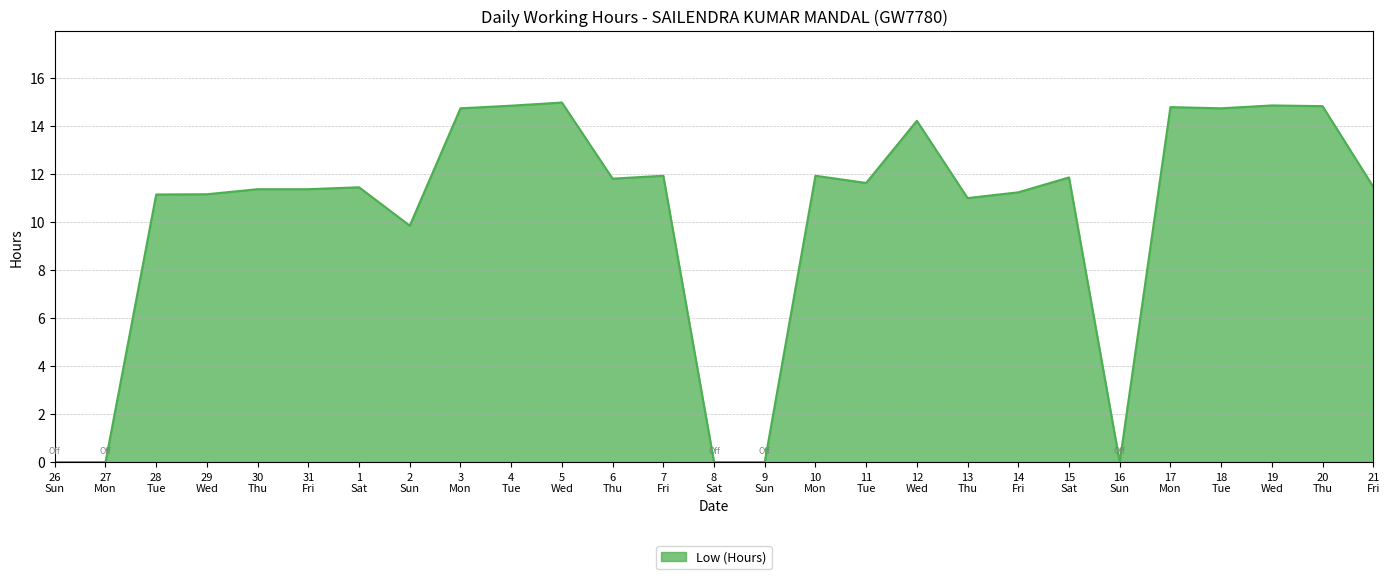

What is the maximum value shown in the chart?

15.0